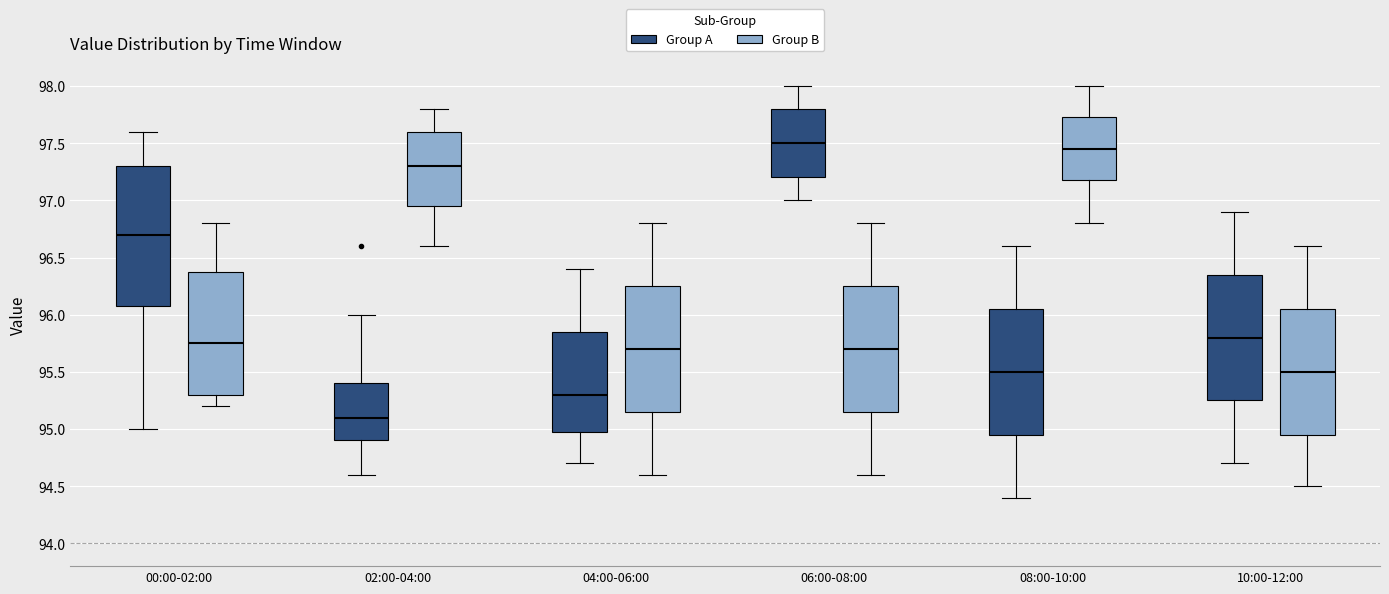

Which box is the tallest, from its lower edge to its upper edge?

00:00-02:00 (Group A)